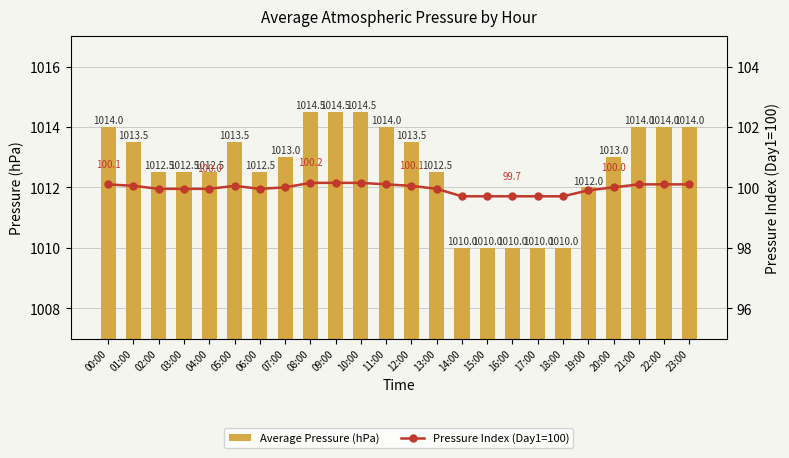

Reading right to left, list all the values displayed in this chart.

Average Pressure (hPa): 23:00=1014.0	22:00=1014.0	21:00=1014.0	20:00=1013.0	19:00=1012.0	18:00=1010.0	17:00=1010.0	16:00=1010.0	15:00=1010.0	14:00=1010.0	13:00=1012.5	12:00=1013.5	11:00=1014.0	10:00=1014.5	09:00=1014.5	08:00=1014.5	07:00=1013.0	06:00=1012.5	05:00=1013.5	04:00=1012.5	03:00=1012.5	02:00=1012.5	01:00=1013.5	00:00=1014.0
Pressure Index (Day1=100): 23:00=100.1	22:00=100.1	21:00=100.1	20:00=100.0	19:00=99.9	18:00=99.7	17:00=99.7	16:00=99.7	15:00=99.7	14:00=99.7	13:00=100.0	12:00=100.1	11:00=100.1	10:00=100.2	09:00=100.2	08:00=100.2	07:00=100.0	06:00=100.0	05:00=100.1	04:00=100.0	03:00=100.0	02:00=100.0	01:00=100.1	00:00=100.1